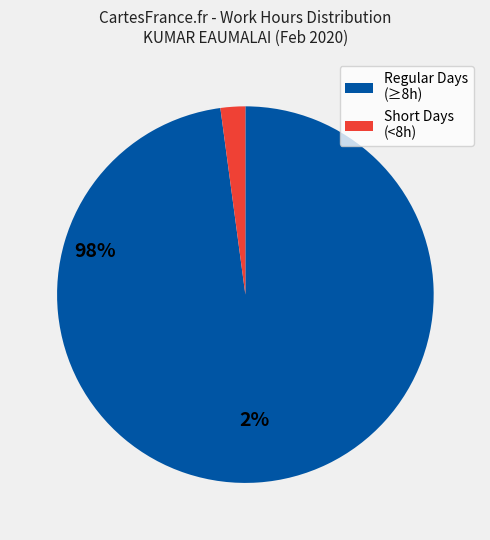

Is the sum of Regular Days (≥8h) and Short Days (<8h) greater than half?

Yes